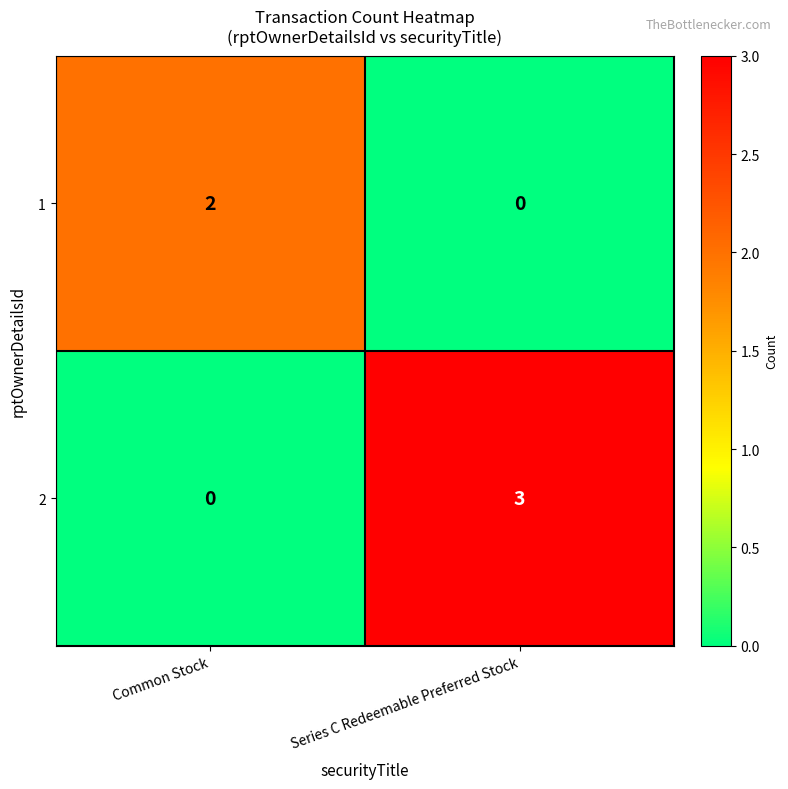

Reading left to right, what are all the values shown in this chart?

1: 2	0
2: 0	3